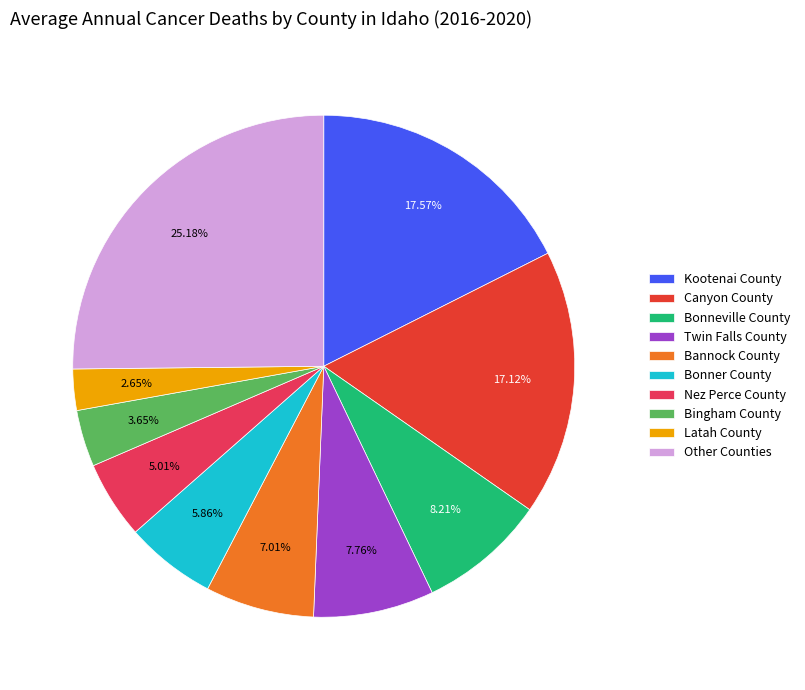

To the nearest percent, what is the average slice percentage?

10%